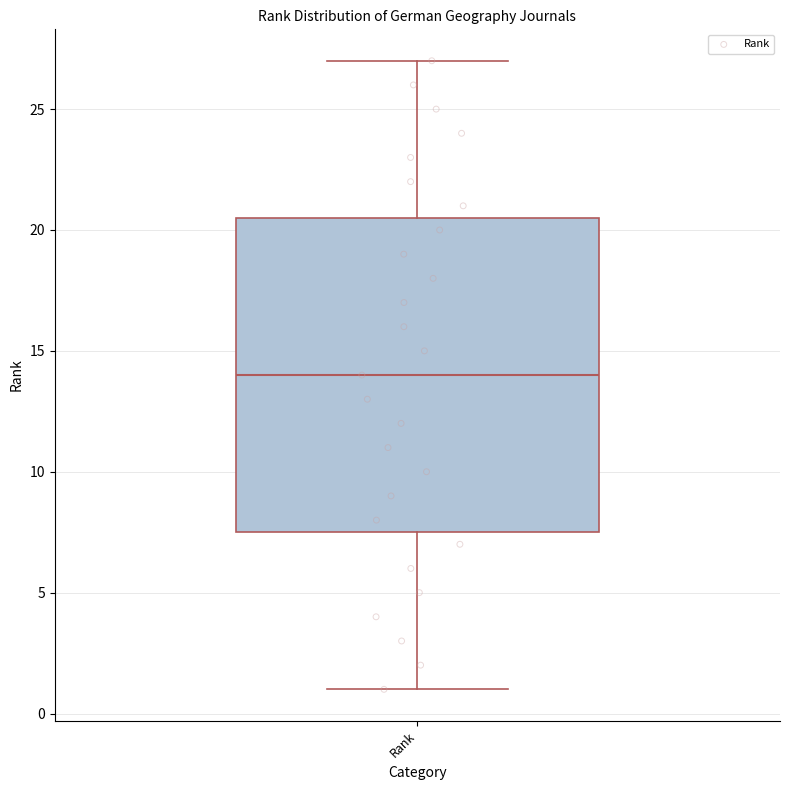

Transcribe this box plot: give where the median line is, the range the box spans, and where the two whiskers end, as read against the y-axis. The values are not printed on the chart, so give them approximately, as read against the axis.

median 14.0, box 7.5 to 20.5, whiskers 1.0 to 27.0